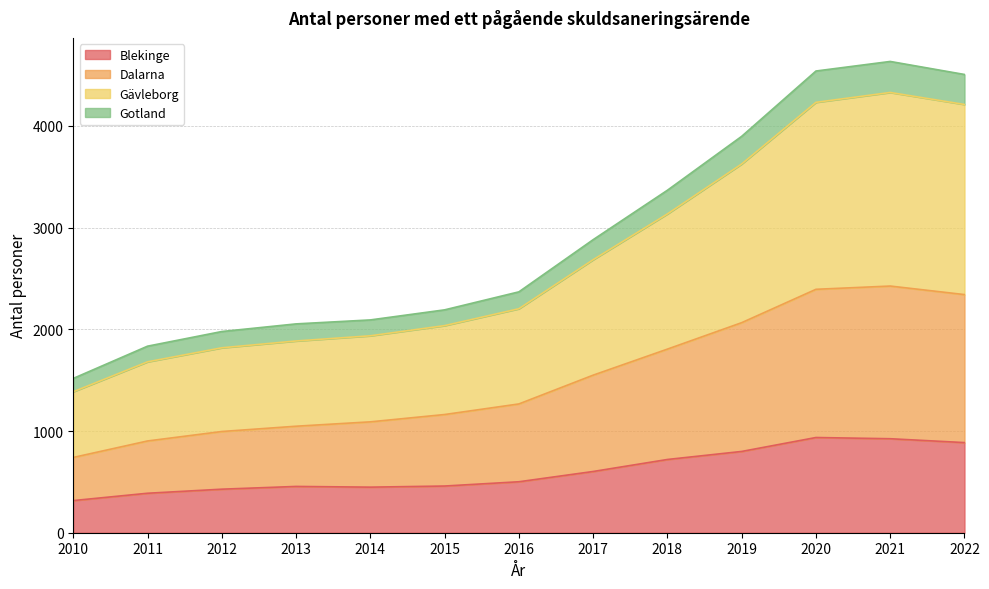

What is the total value across all series at 2015?

2191